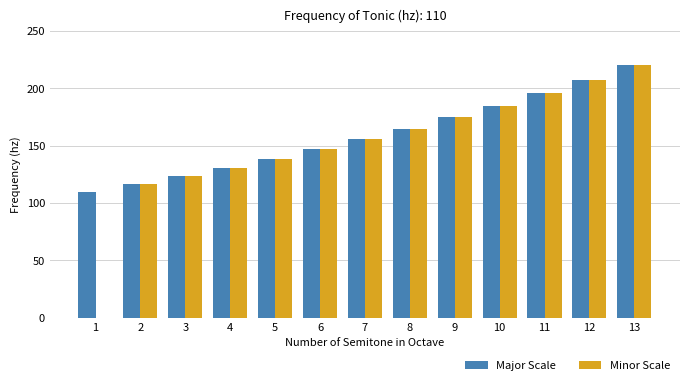

Which category has the highest value across all series?

13